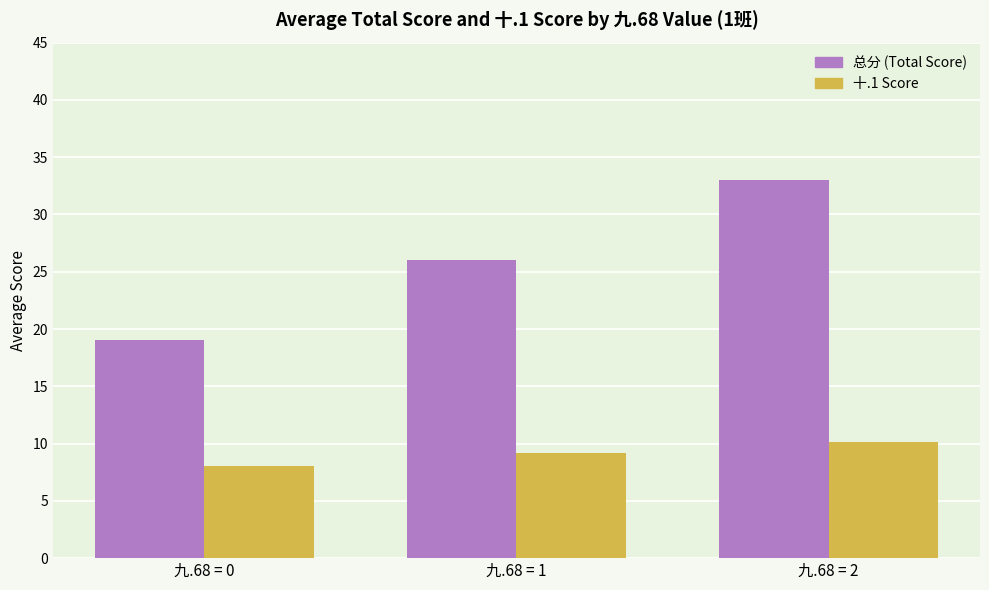

At which label is 总分 (Total Score) closest to 26?

九.68 = 1